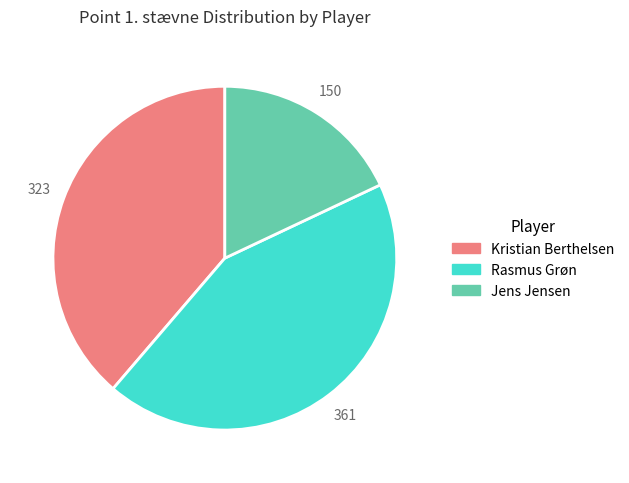

Does any single category account for the majority?

No